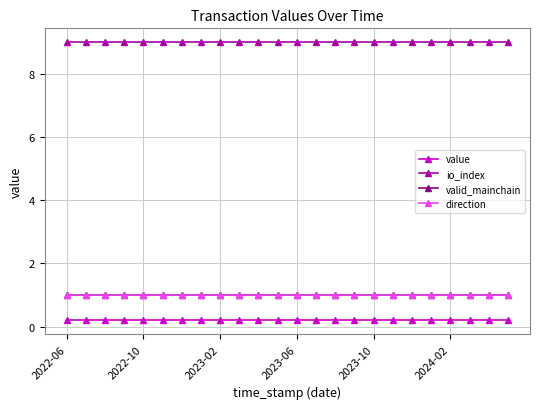

Does the chart have visible grid lines?

Yes